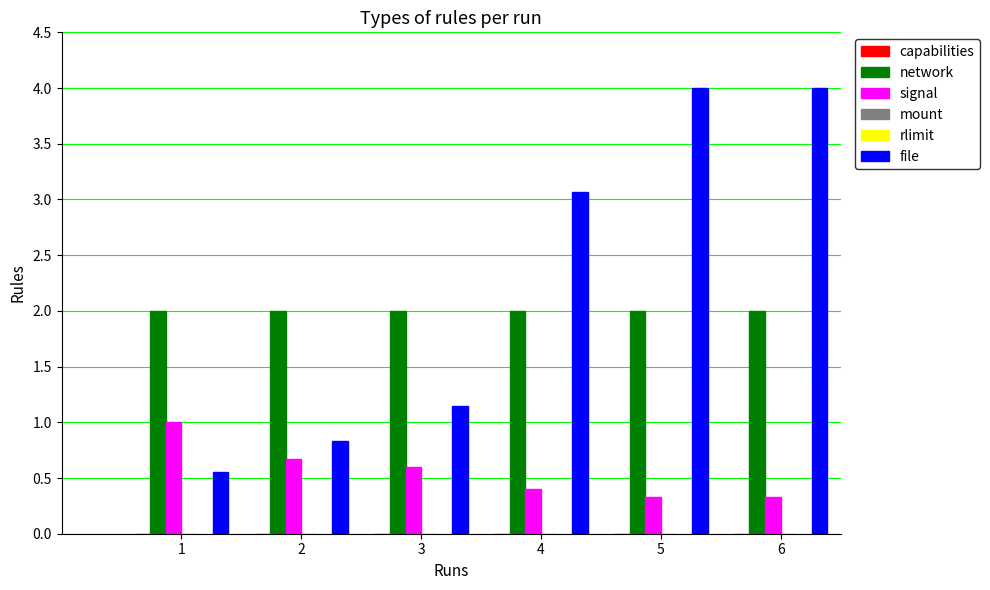

What is the difference between the second highest and second lowest values in the file series?

3.2